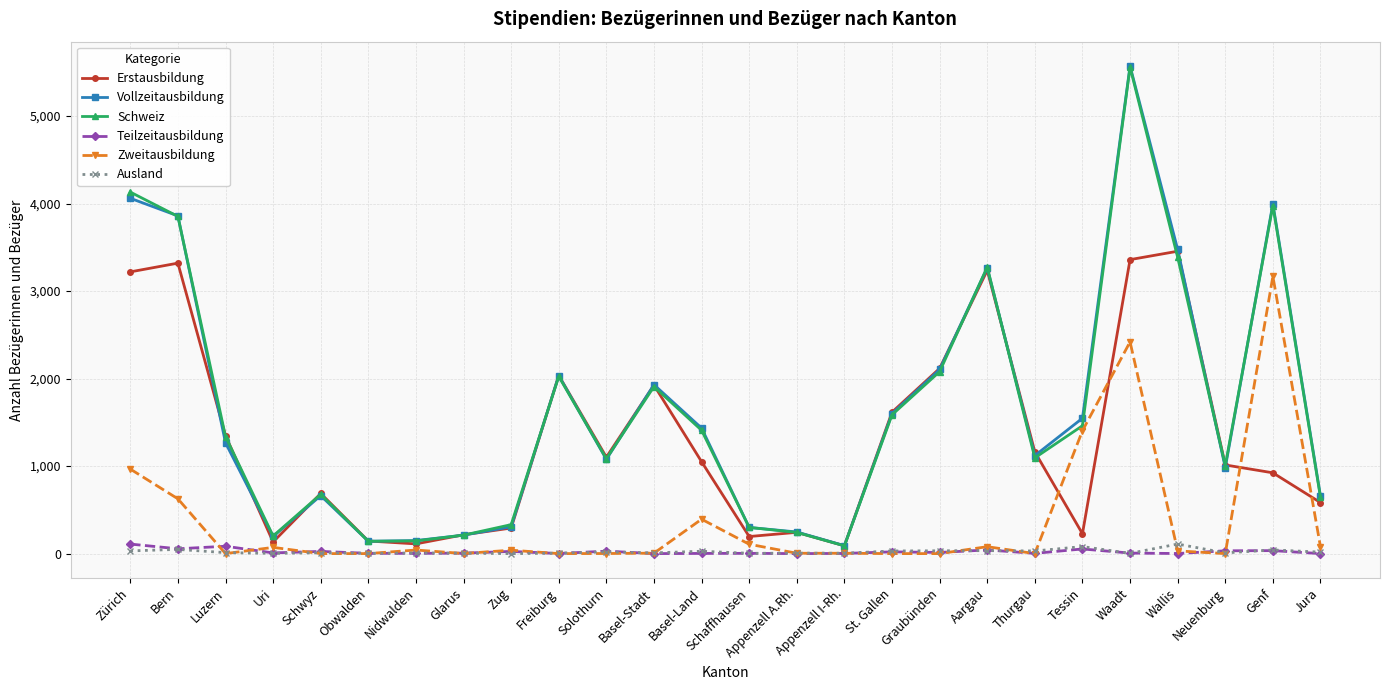

What is the label of the 25th point from the left?

Genf